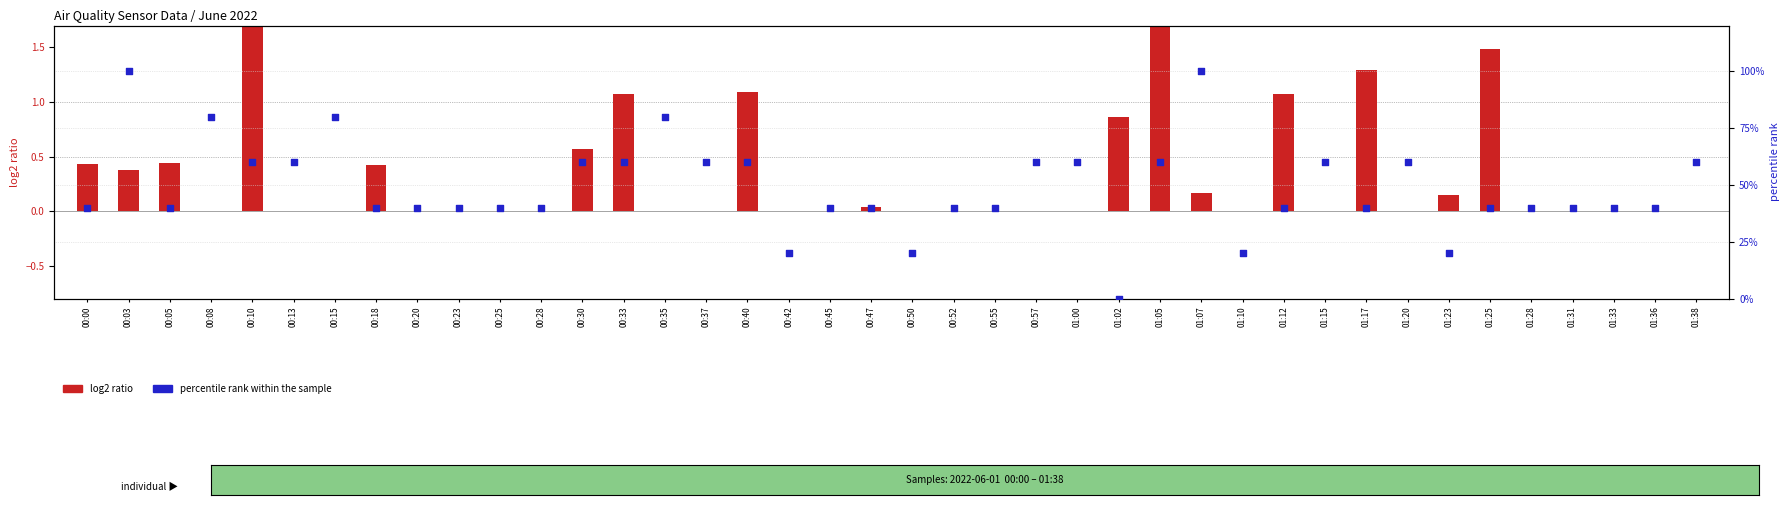

What is the total value across all series at 00:42?

20.0